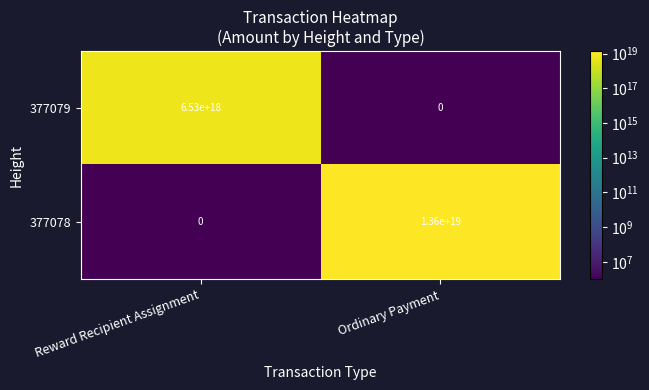

Where is 377078 nearest to the value 6800000000000000000?

Reward Recipient Assignment